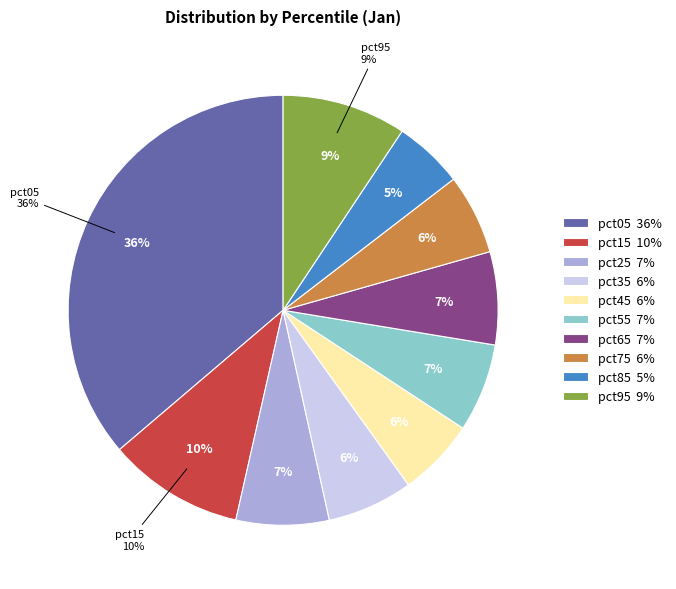

Approximately how many times larger is the value at pct95 compared to pct05?

0.3